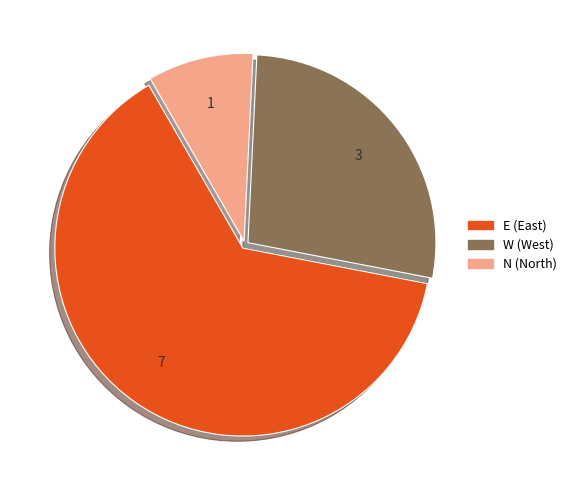

True or false: W accounts for 27% of the total.

True